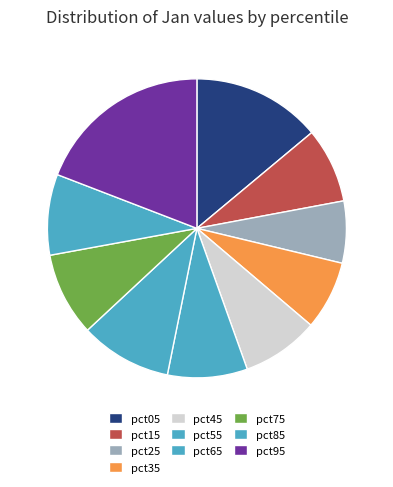

How many segments does this pie chart have?

10